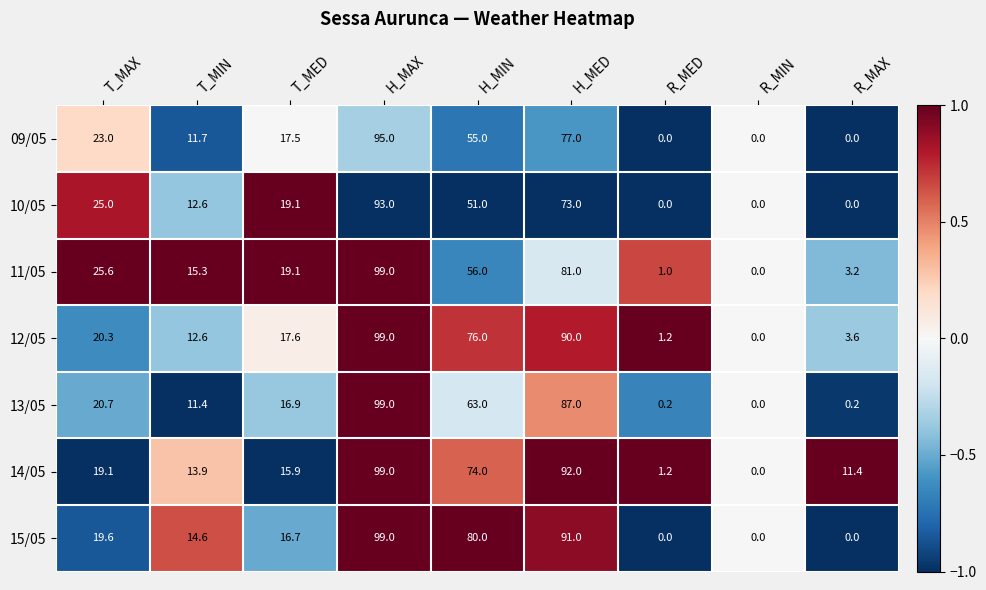

Between H_MAX and H_MED, which series saw the biggest shift?

10/05